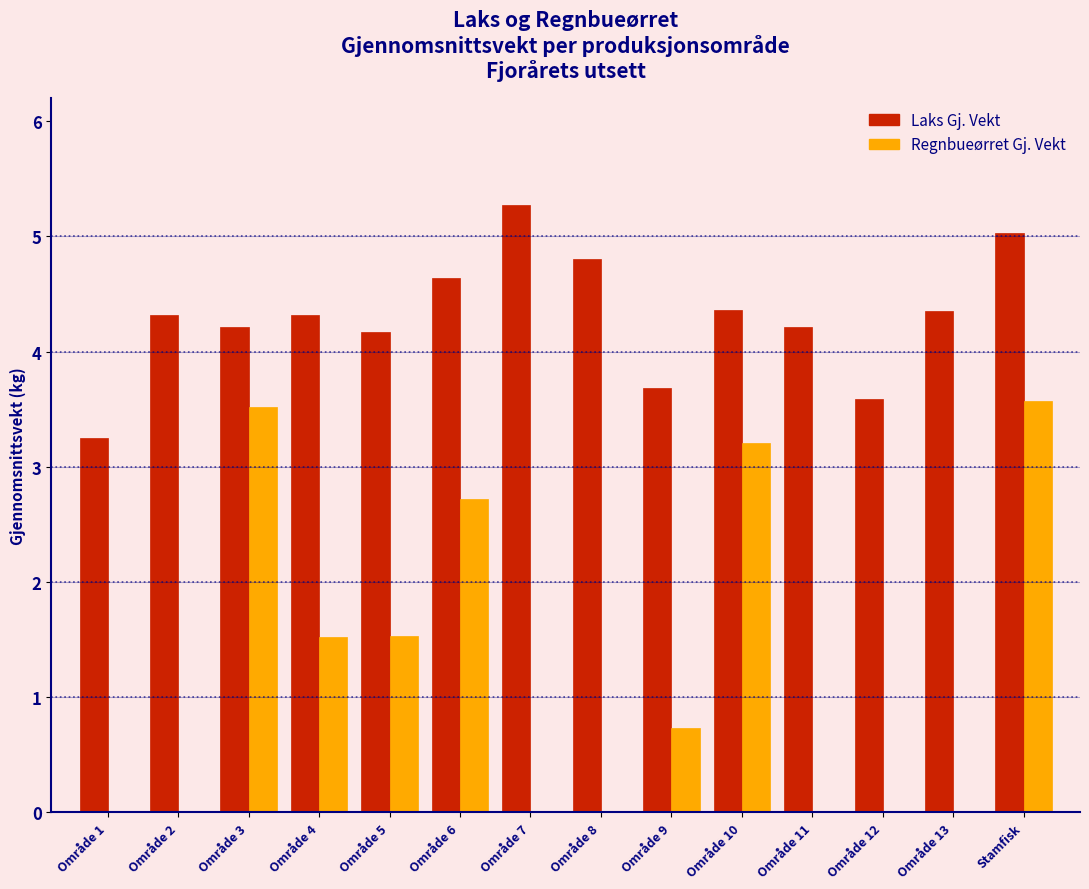

Reading left to right, extract all data points from this chart.

Laks Gj. Vekt: Område 1=3.3	Område 2=4.3	Område 3=4.2	Område 4=4.3	Område 5=4.2	Område 6=4.6	Område 7=5.3	Område 8=4.8	Område 9=3.7	Område 10=4.4	Område 11=4.2	Område 12=3.6	Område 13=4.4	Stamfisk=5.0
Regnbueørret Gj. Vekt: Område 1=0.0	Område 2=0.0	Område 3=3.5	Område 4=1.5	Område 5=1.5	Område 6=2.7	Område 7=0.0	Område 8=0.0	Område 9=0.7	Område 10=3.2	Område 11=0.0	Område 12=0.0	Område 13=0.0	Stamfisk=3.6